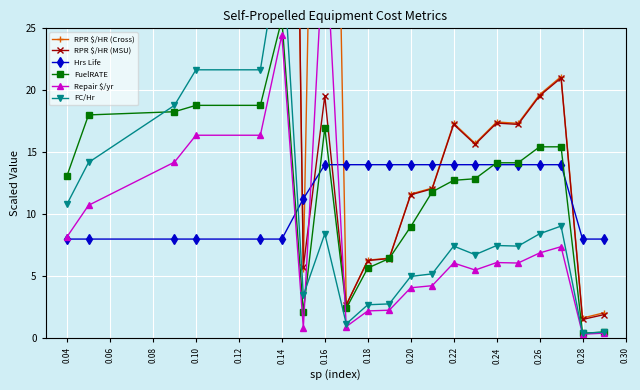

What is the lowest value of the Hrs Life series?

8.0